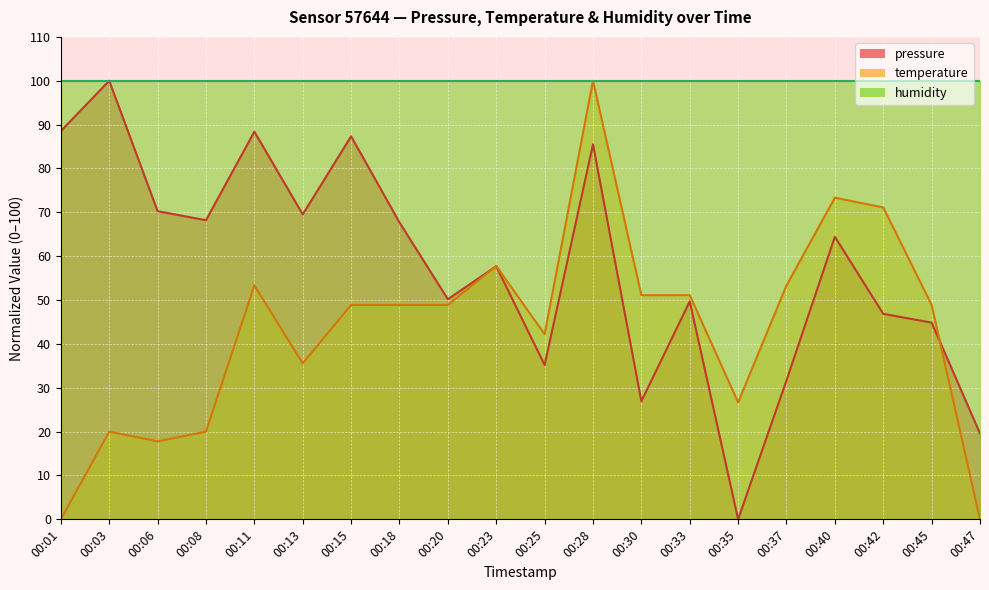

At how many categories does at least one series exceed 97?

20